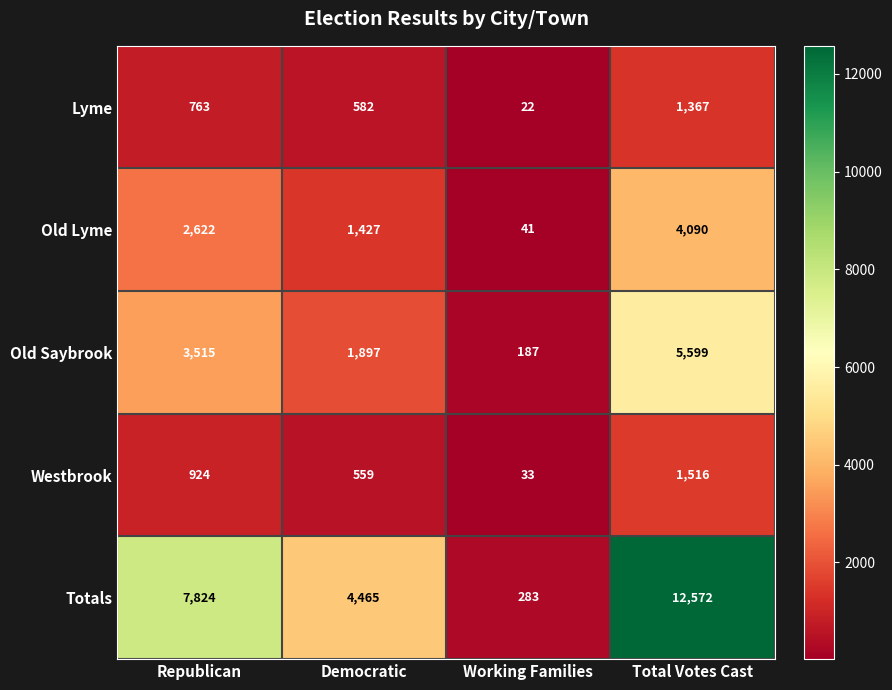

How many categories are shown in the chart?

4